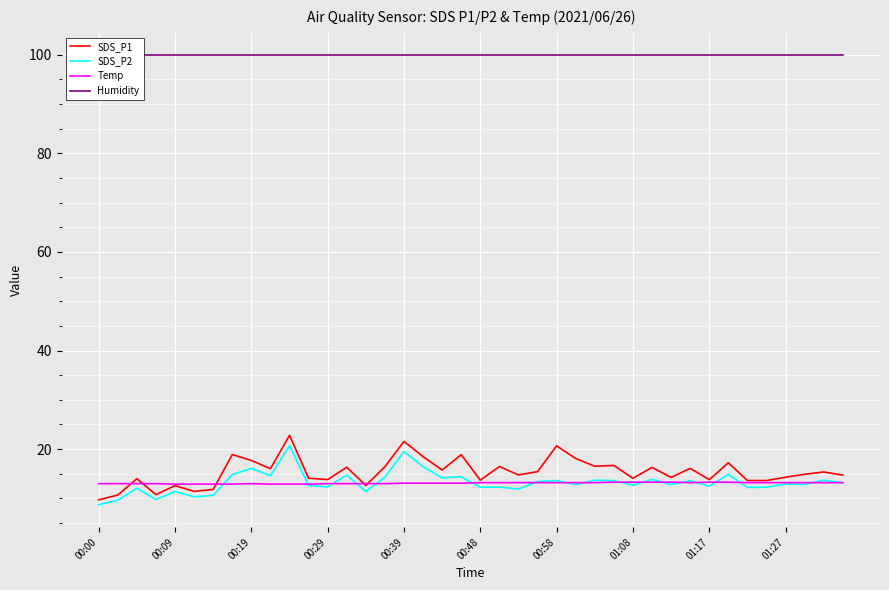

Is it true that Temp equals 2.7 at 38?

False